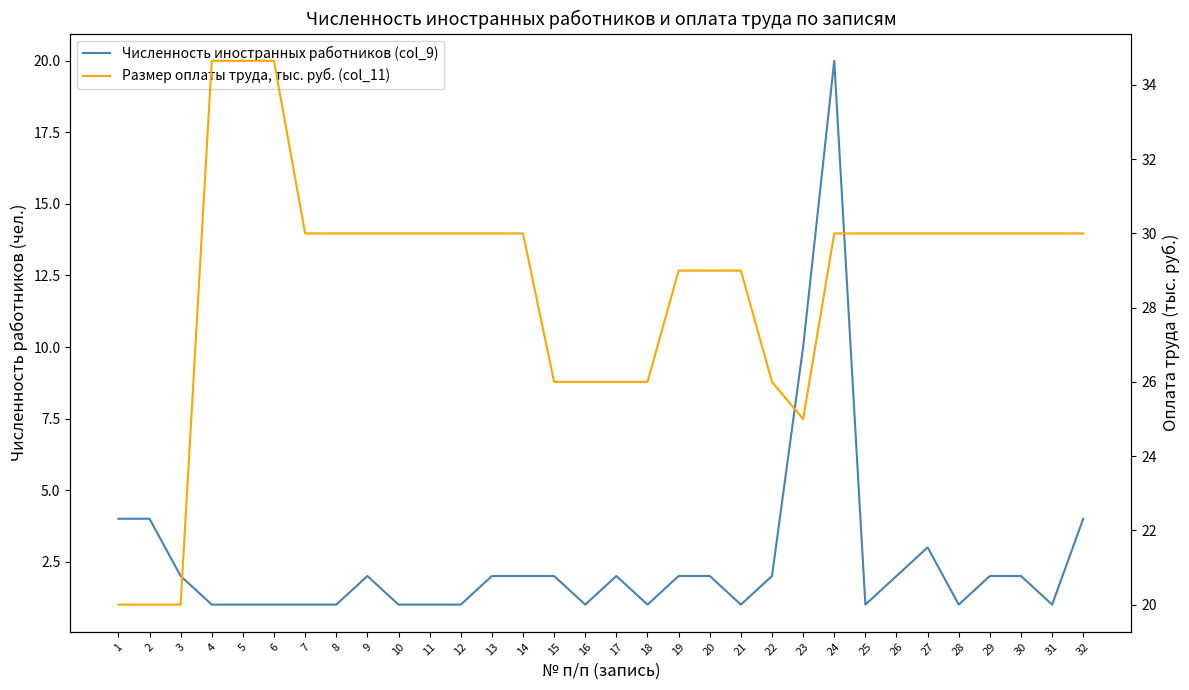

In Численность иностранных работников (col_9), how many points are higher than both neighbors (excluding endpoints)?

4